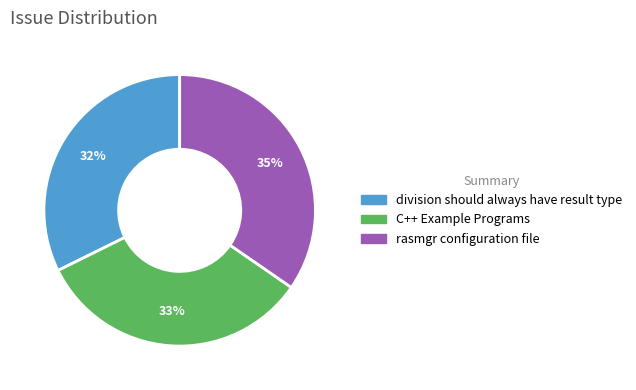

What percentage is the division should always have result type slice, to the nearest percent?

32%